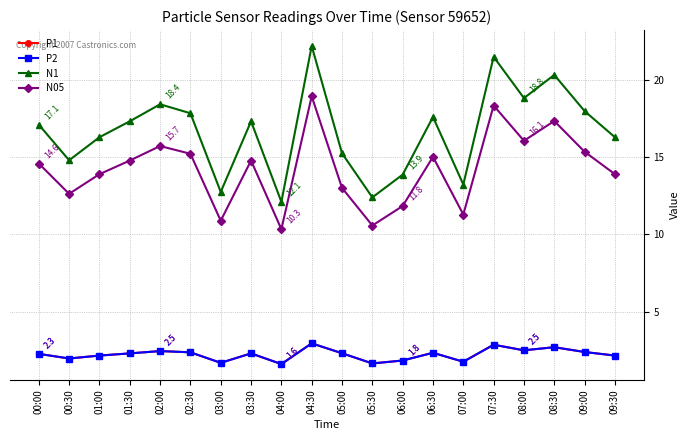

At 06:00, list the series in order from smallest to largest.

P1, P2, N05, N1